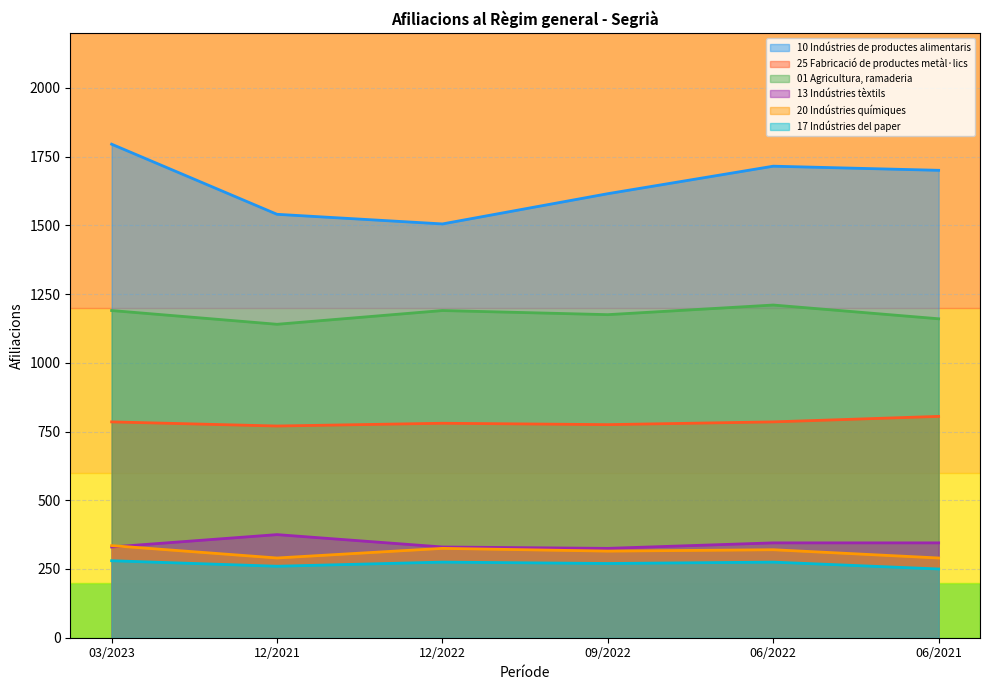

Which series has the largest total across all categories?

10 Indústries de productes alimentaris